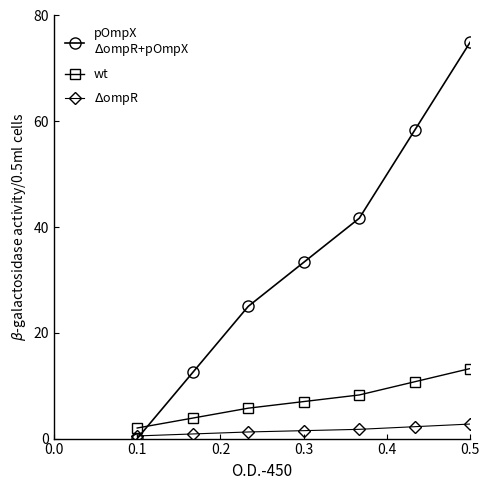

What is the greatest value displayed?

75.0